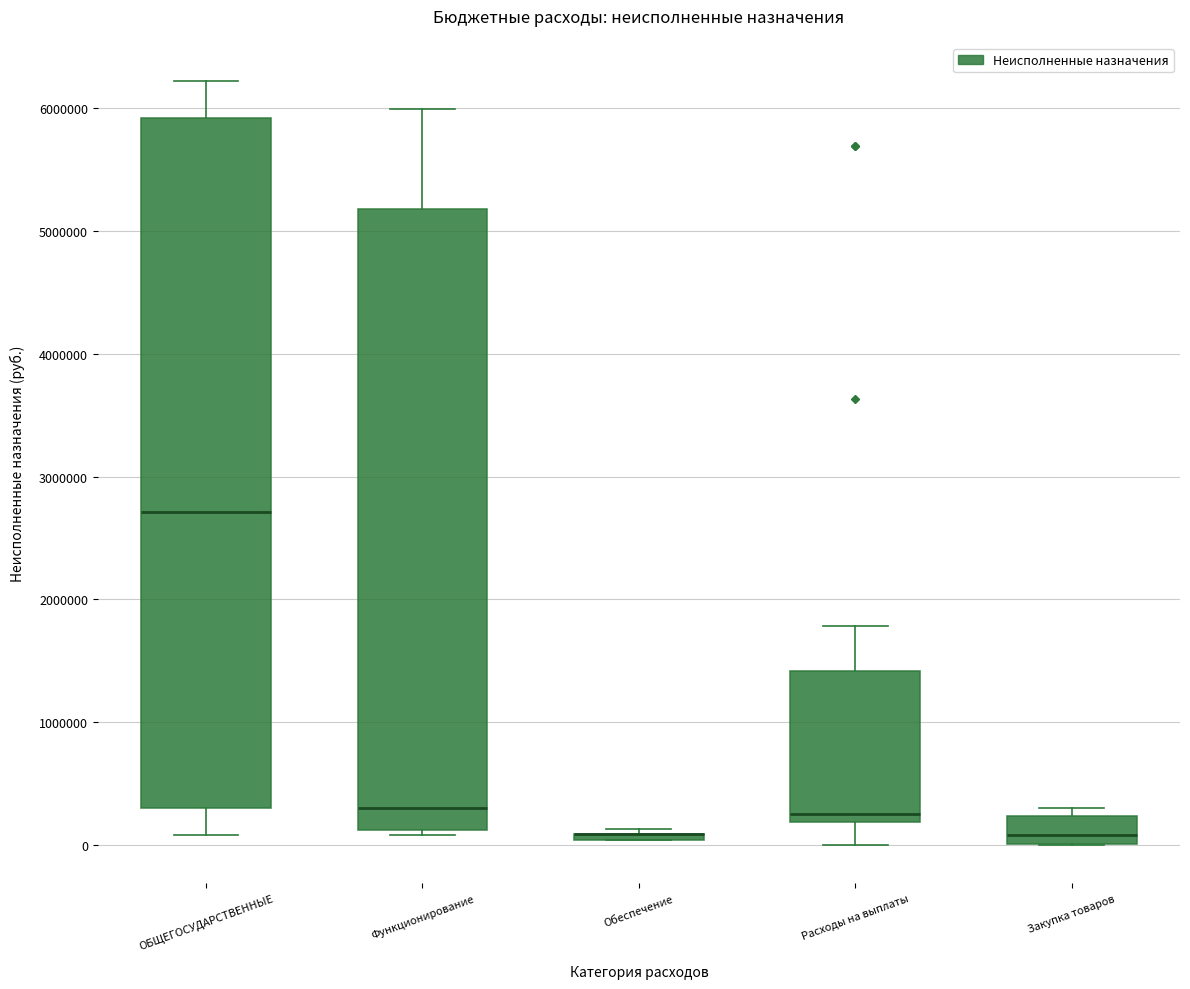

Where is the lower edge of the box for Обеспечение on the y-axis? The values are not printed on the chart, so give them approximately, as read against the axis.

0